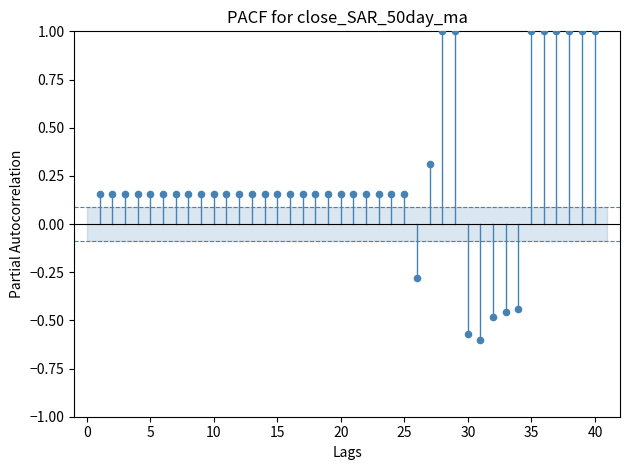

What is the range of Y values (max minus min)?

1.6